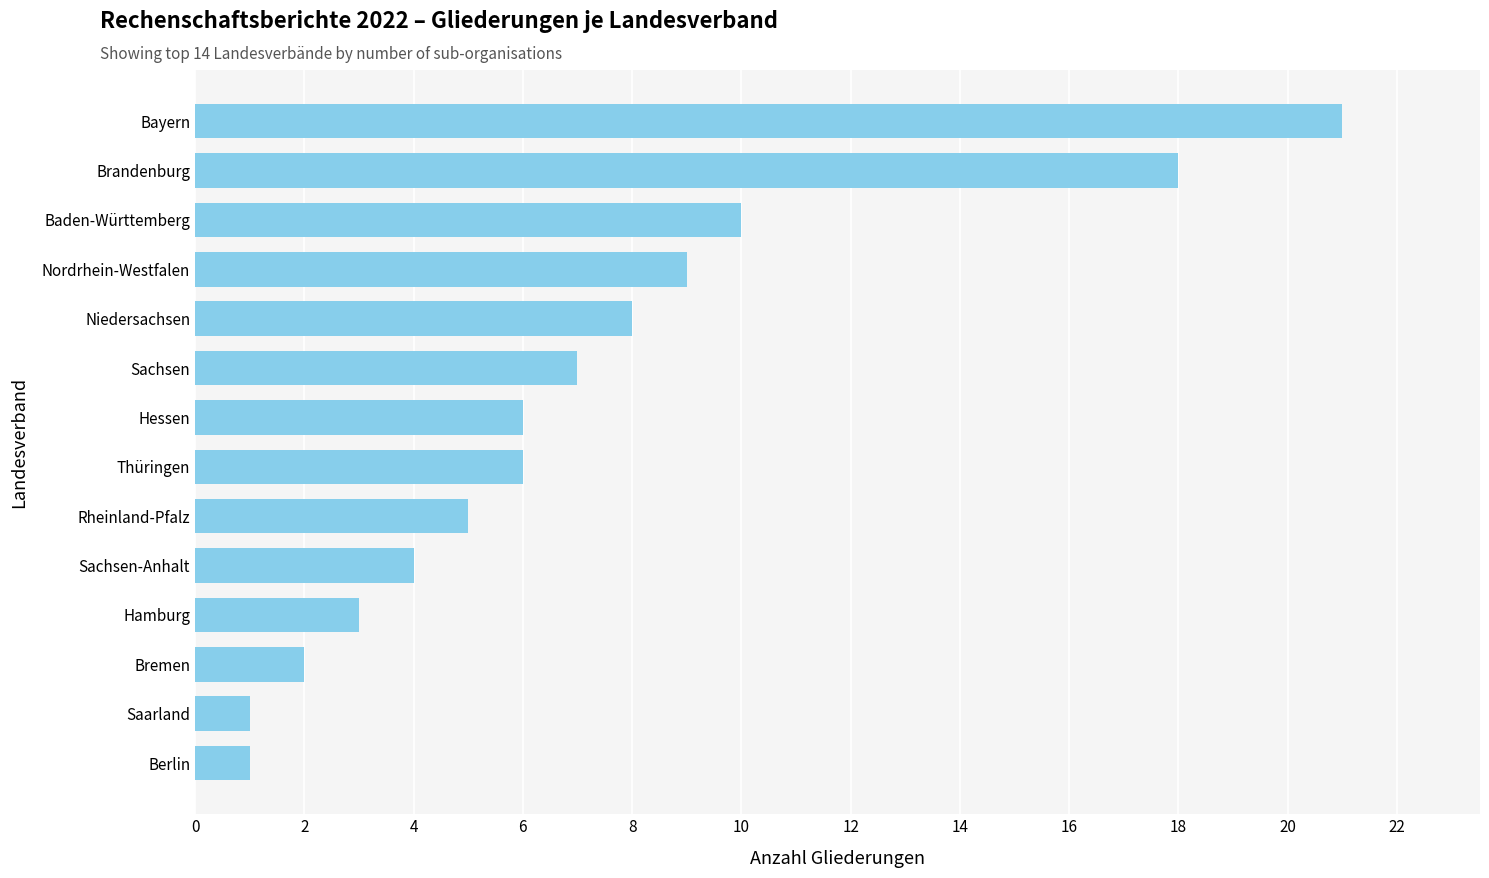

How many series are shown in this chart?

1